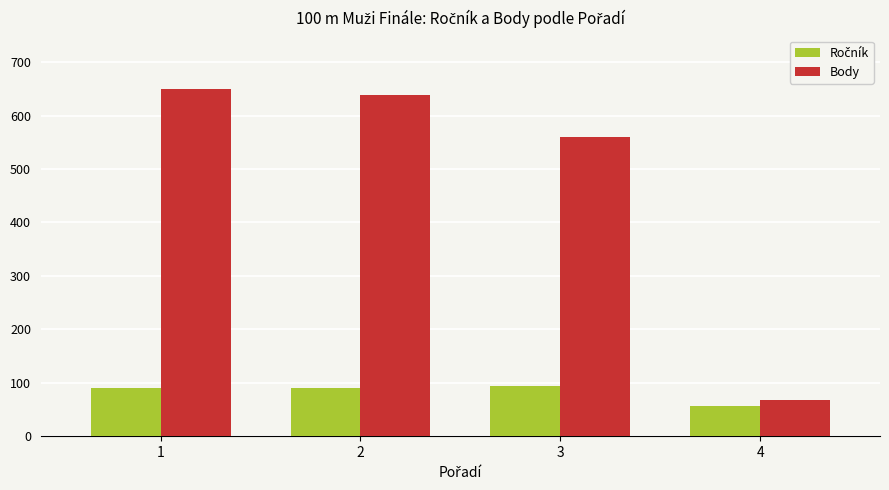

What is the average value of the Body series?

479